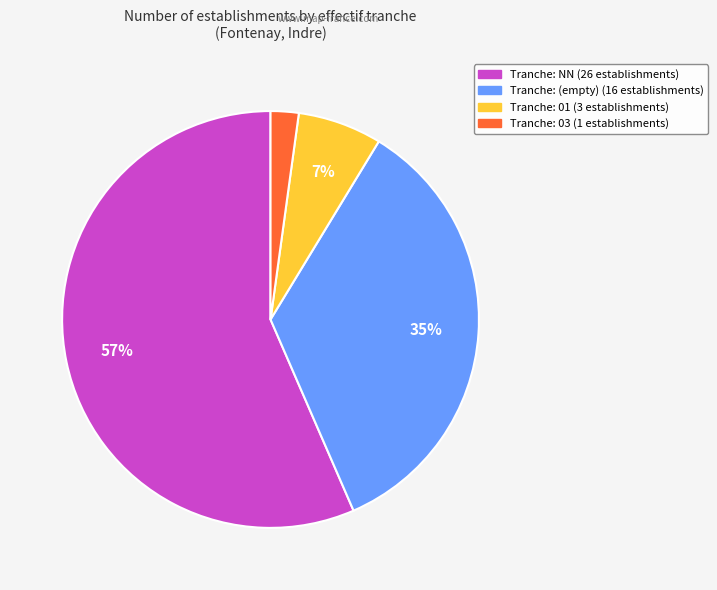

Is there a majority slice in this chart?

Yes